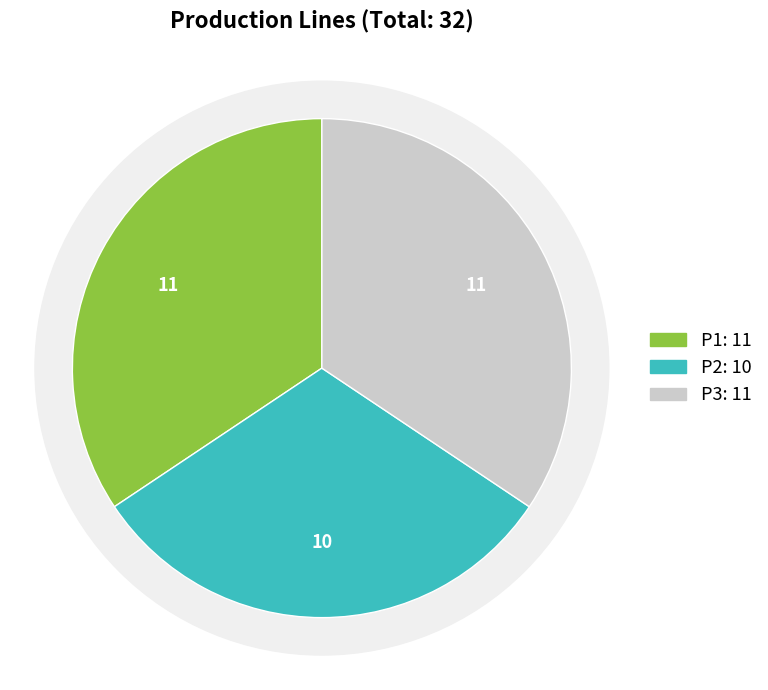

What is the largest slice in the pie chart?

P1